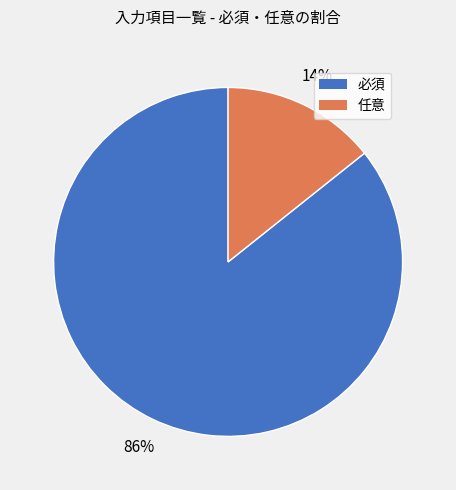

What is the smallest slice in the pie chart?

任意